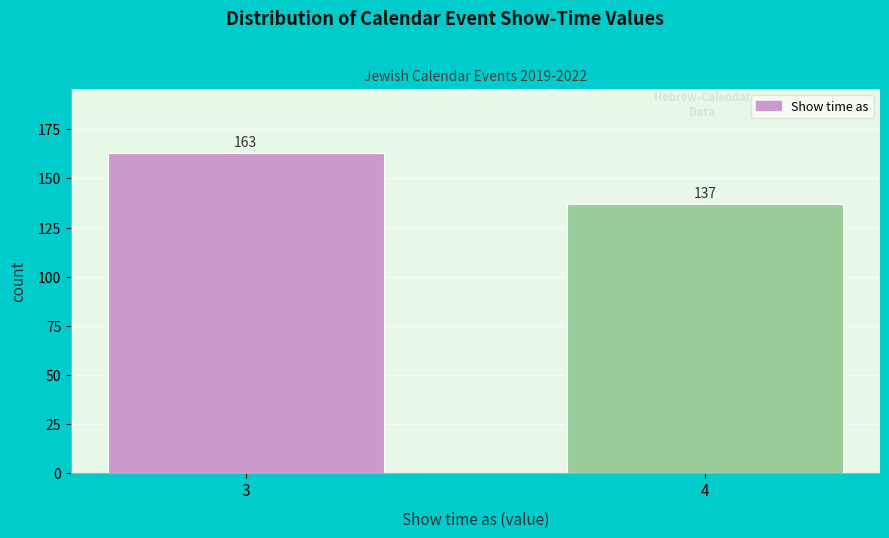

Reading left to right, extract all data points from this chart.

163	137